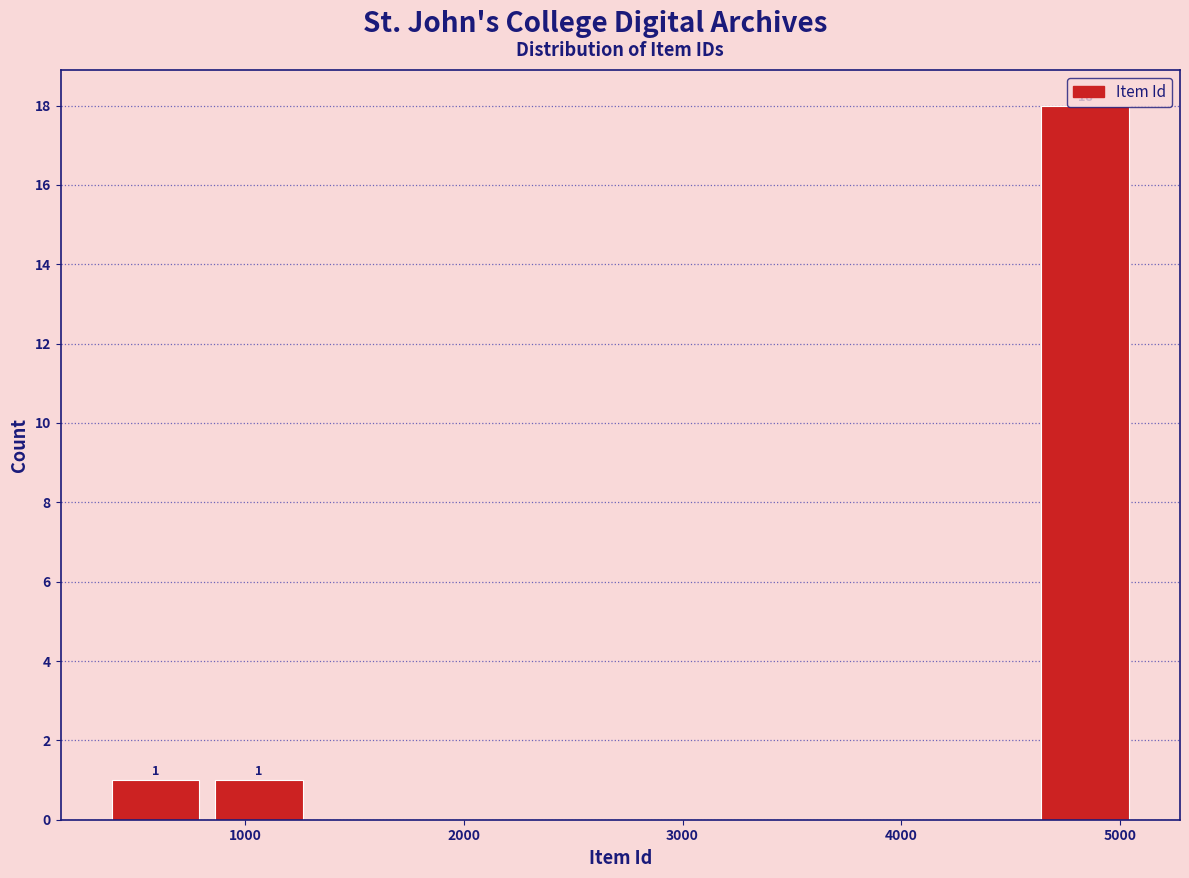

Over which range of the x-axis is the bar tallest?

4600 to 5100